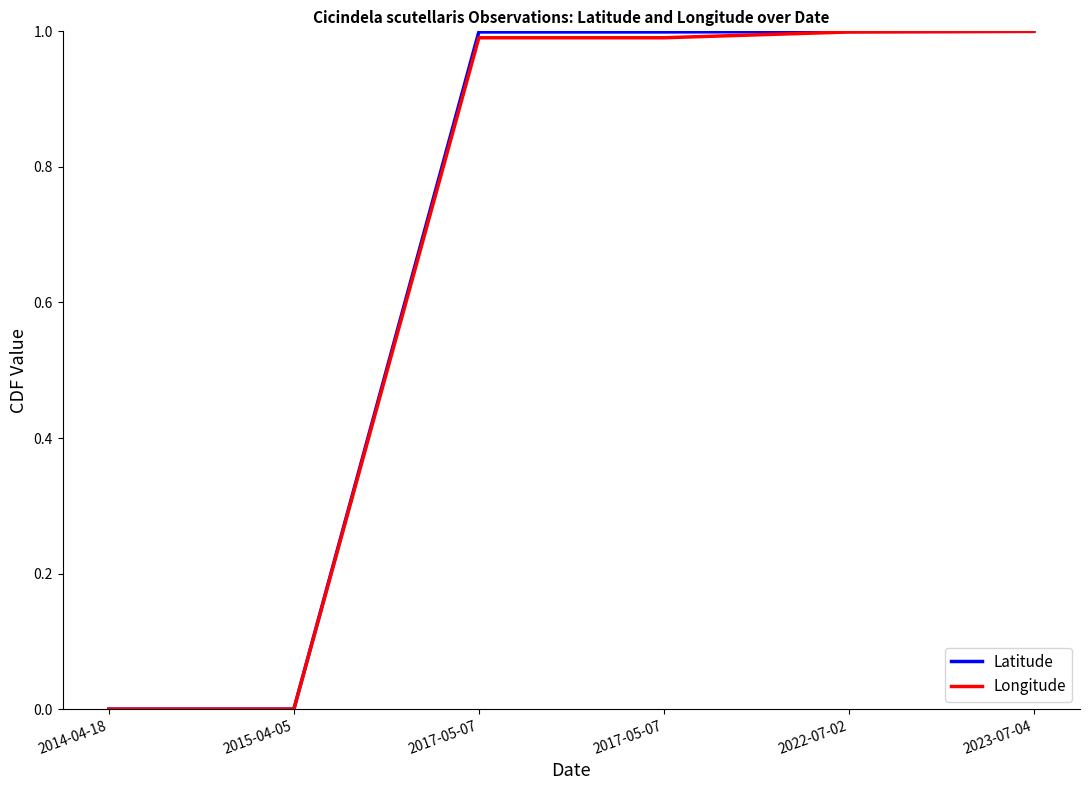

The Longitude series shows 0.0 at 2014-04-18. True or false?

True